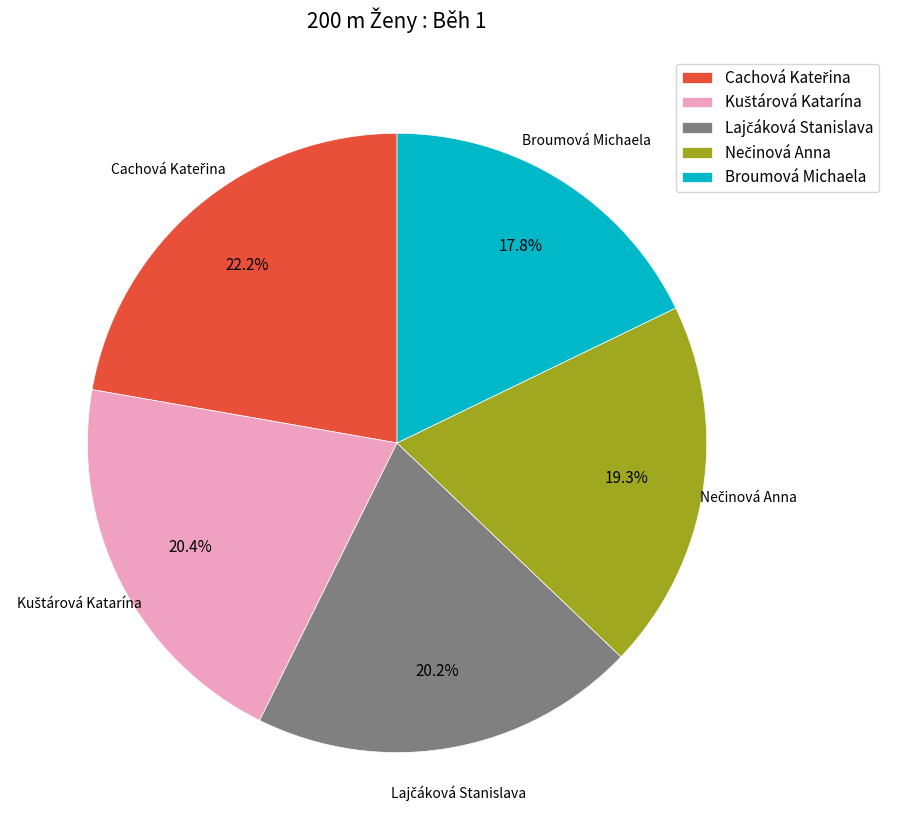

Is there any slice that represents more than half of the pie?

No